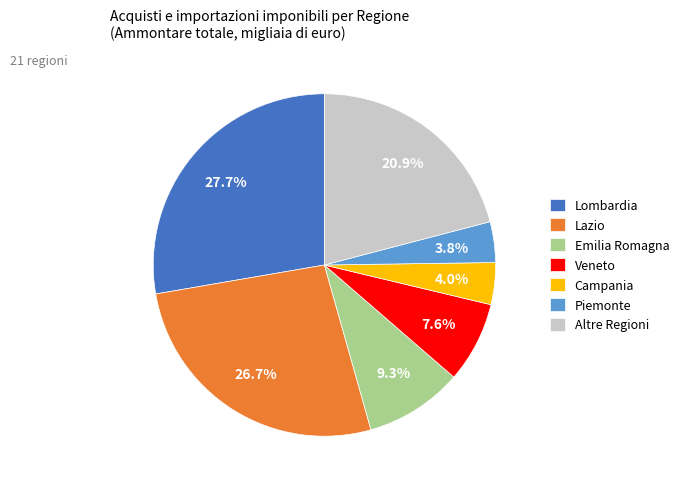

Is there any slice that represents more than half of the pie?

No